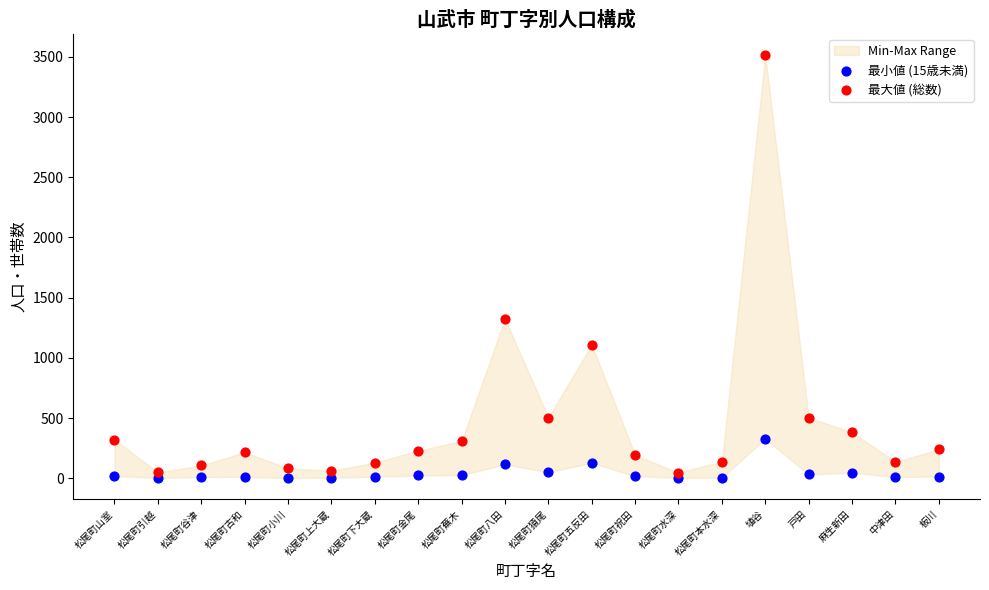

Which series reaches the maximum Y coordinate?

最大値 (総数)